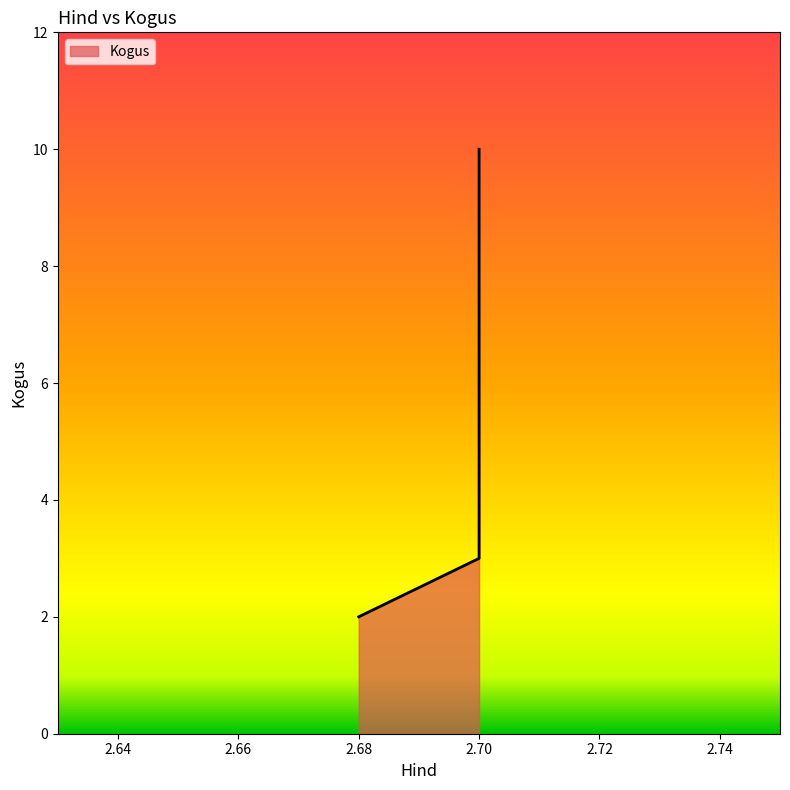

Rank the categories by value from highest to lowest.

2.7, 2.7, 2.68